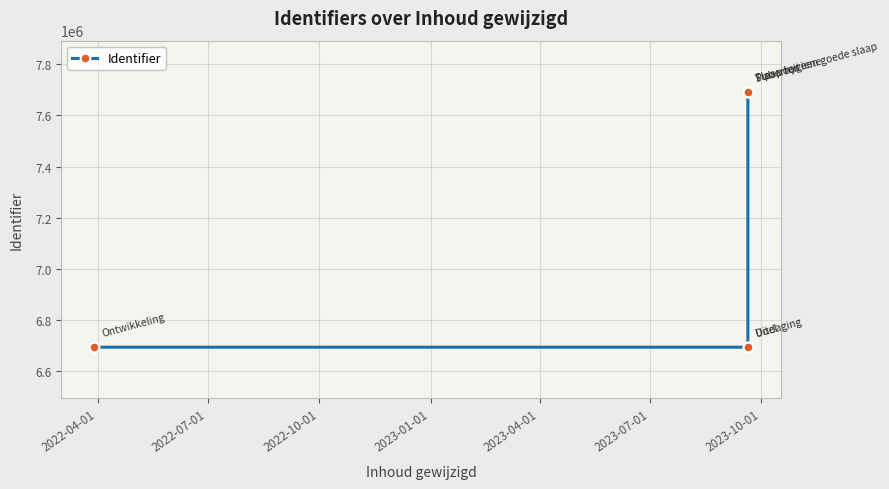

True or false: there are more than 2 points higher than both neighbors.

False